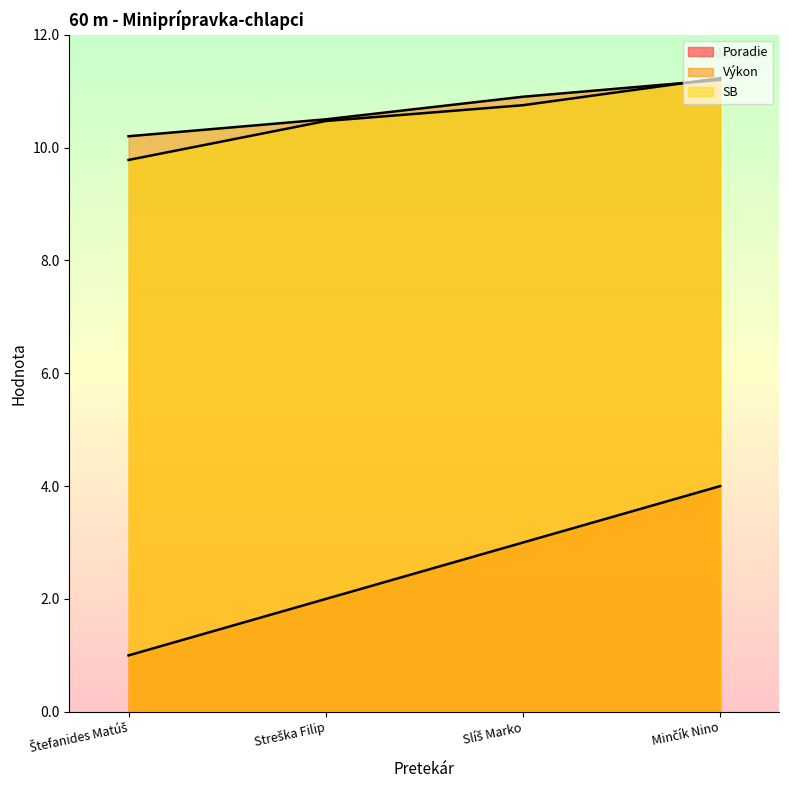

True or false: SB has a value of 15.3 at Slíš Marko.

False